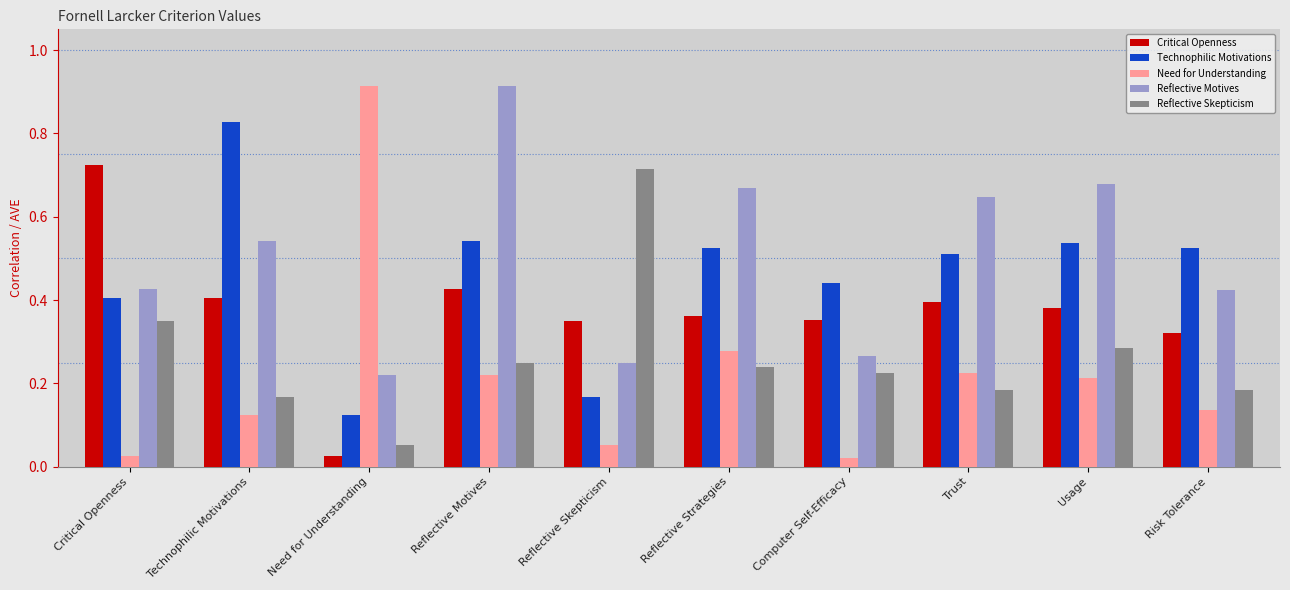

Which series changed the most between Reflective Skepticism and Reflective Strategies?

Reflective Skepticism